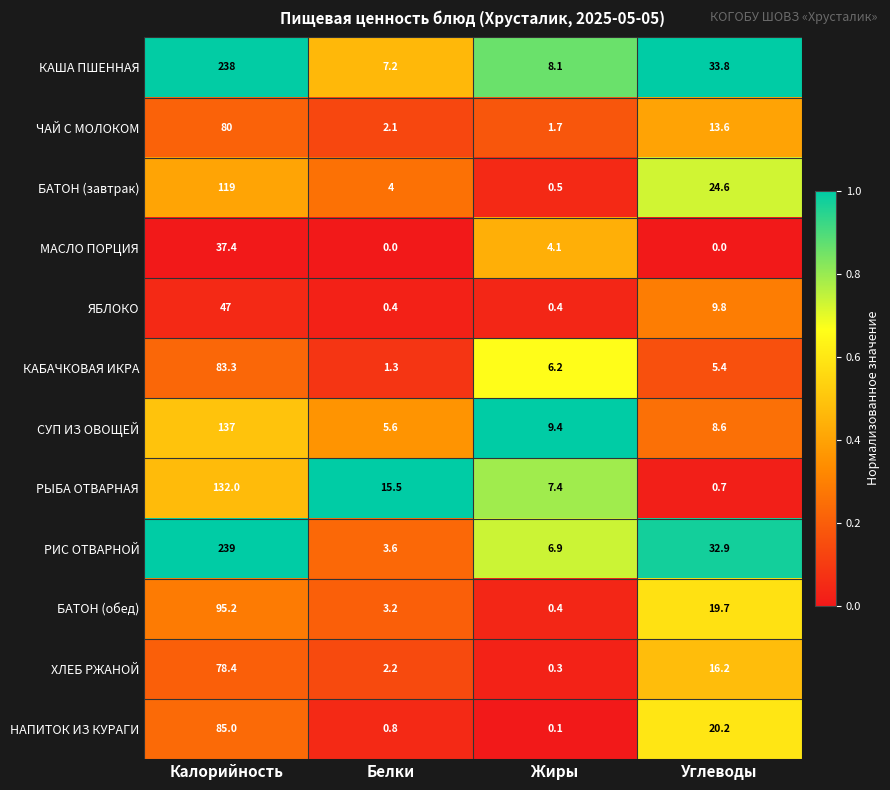

Which label corresponds to the largest value in the chart?

Калорийность